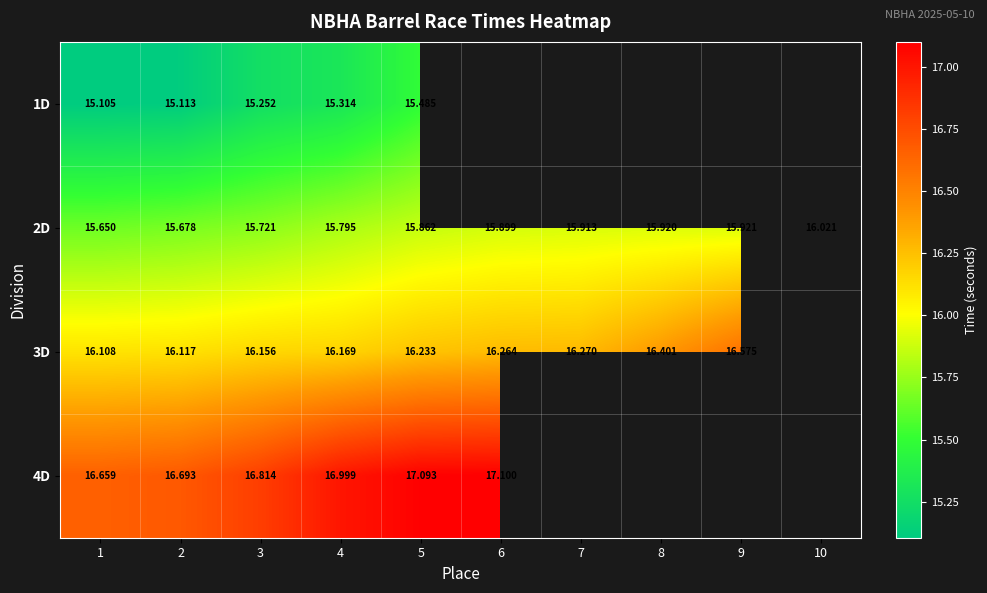

Is the value of 2D at 8 greater than the value of 1D at 2?

Yes